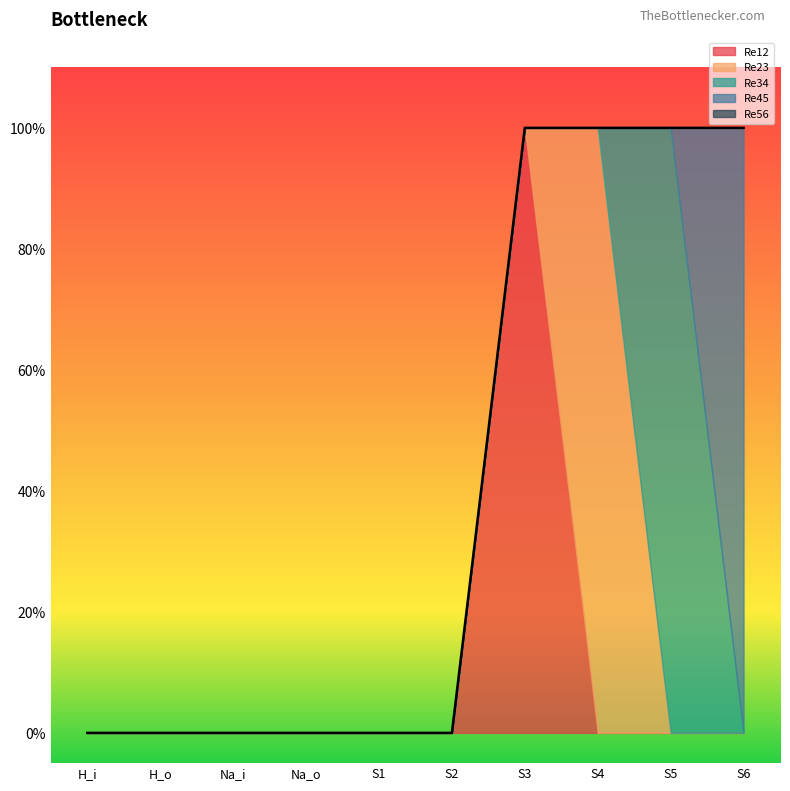

At which category is the sum across all series the highest?

S3